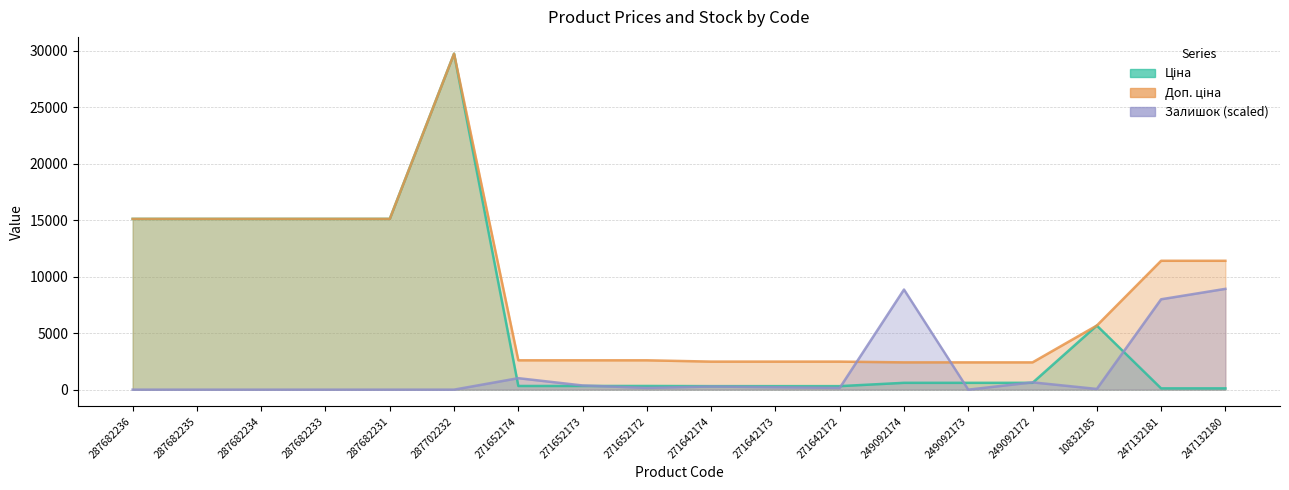

What is the average value of the Доп. ціна series?

8684.9